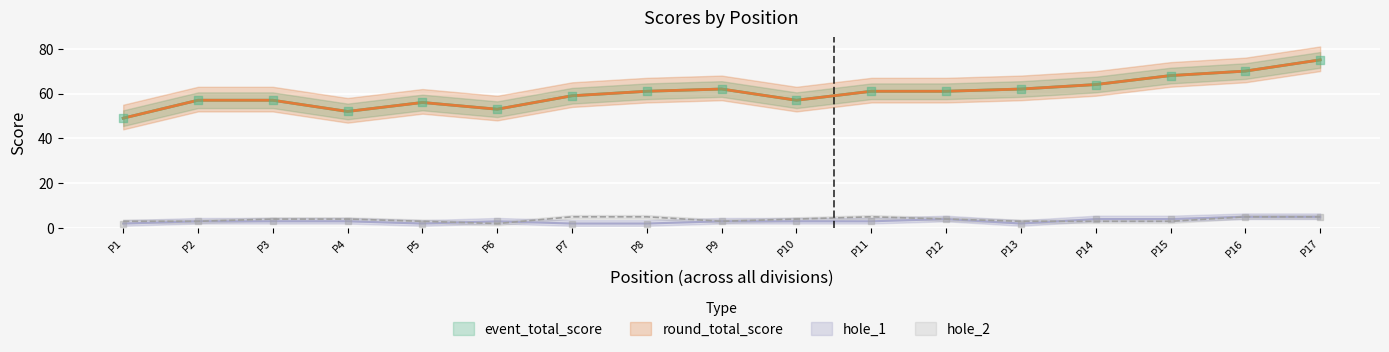

At how many categories does at least one series exceed 61?

6